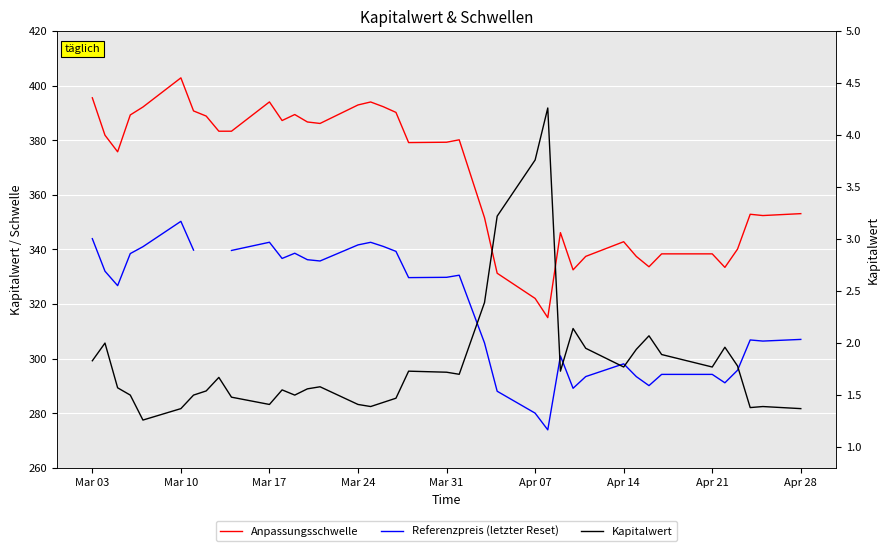

What is the value of the Referenzpreis (letzter Reset) point at the 20th from the left?

329.7